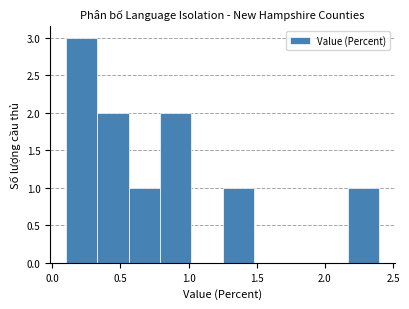

How tall is the bar that spans 1.25 to 1.48 on the x-axis? Neither the bar edges nor the heights are printed on the chart, so give them approximately, as read against the axes.

1